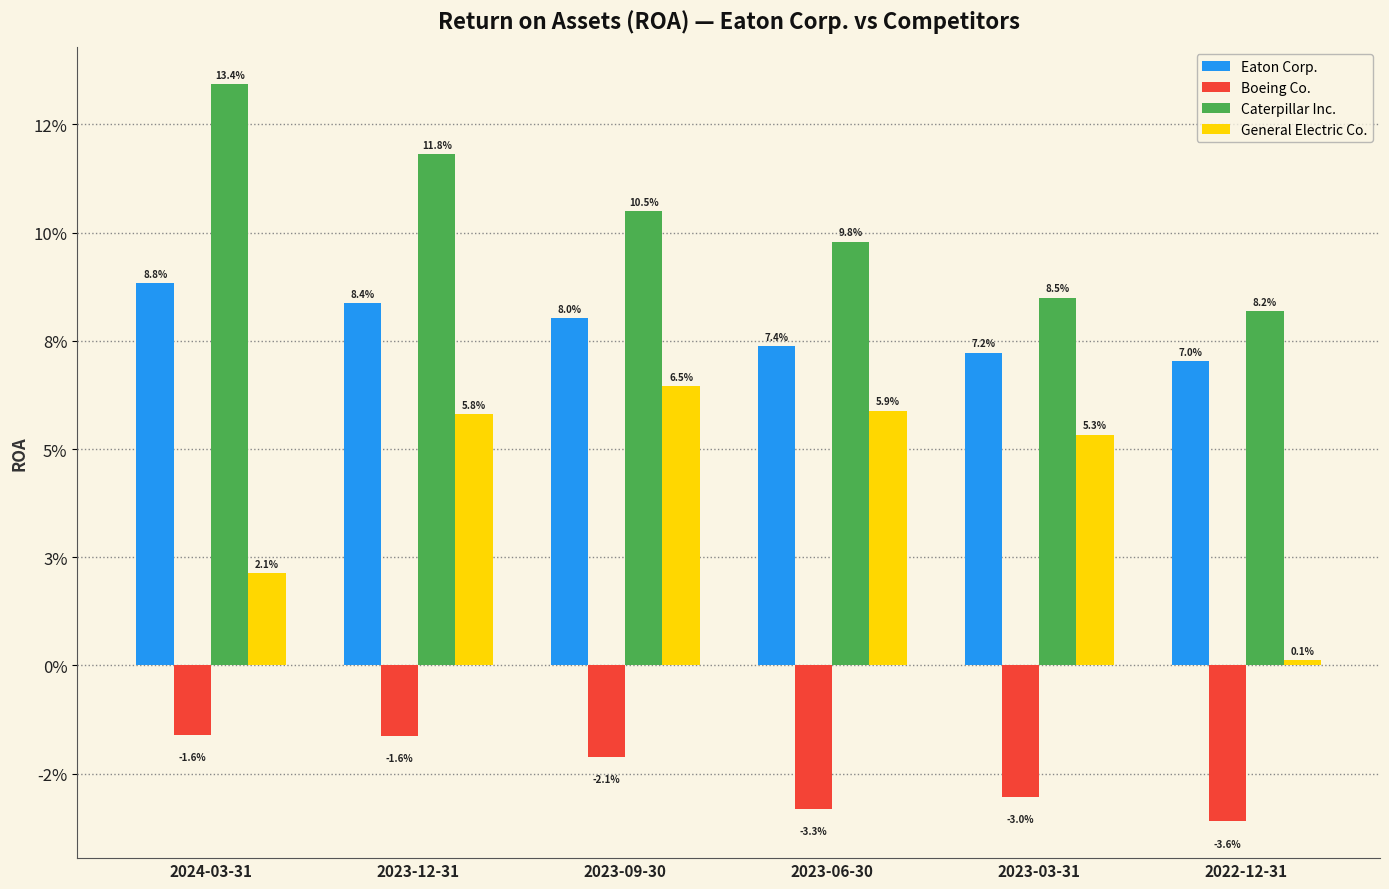

Reading right to left, extract all data points from this chart.

Eaton Corp.: 2022-12-31=0.1	2023-03-31=0.1	2023-06-30=0.1	2023-09-30=0.1	2023-12-31=0.1	2024-03-31=0.1
Boeing Co.: 2022-12-31=-0.0	2023-03-31=-0.0	2023-06-30=-0.0	2023-09-30=-0.0	2023-12-31=-0.0	2024-03-31=-0.0
Caterpillar Inc.: 2022-12-31=0.1	2023-03-31=0.1	2023-06-30=0.1	2023-09-30=0.1	2023-12-31=0.1	2024-03-31=0.1
General Electric Co.: 2022-12-31=0.0	2023-03-31=0.1	2023-06-30=0.1	2023-09-30=0.1	2023-12-31=0.1	2024-03-31=0.0